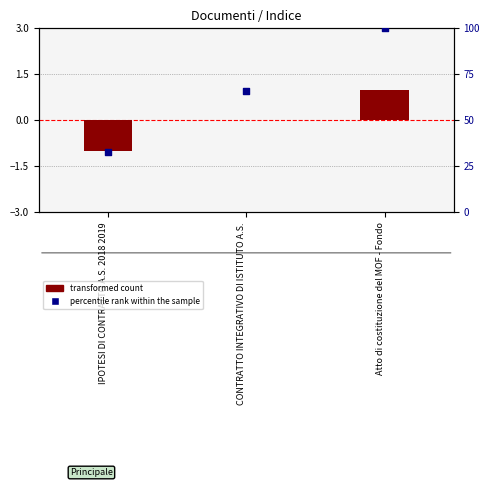

Which series contains the lowest Y value?

transformed count